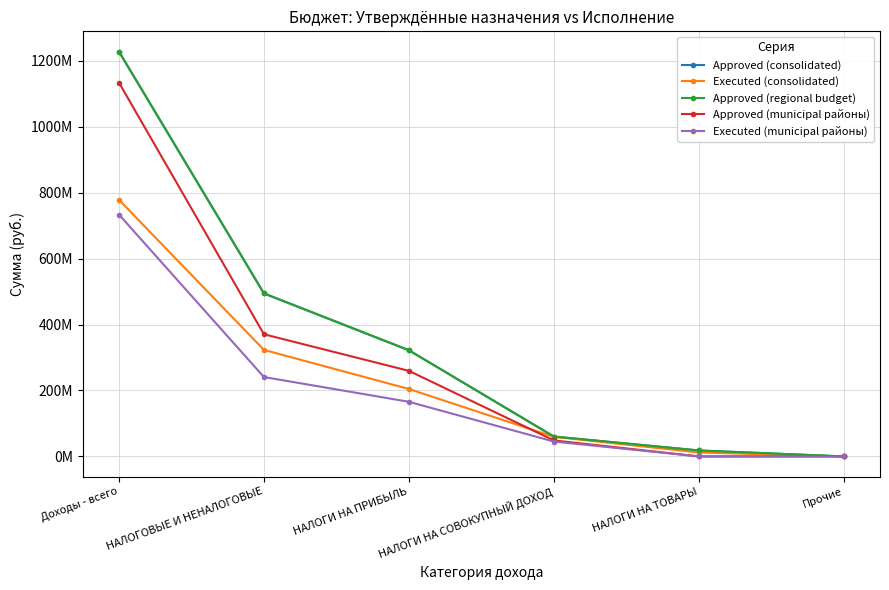

At which category does the chart reach its minimum across all series?

Прочие